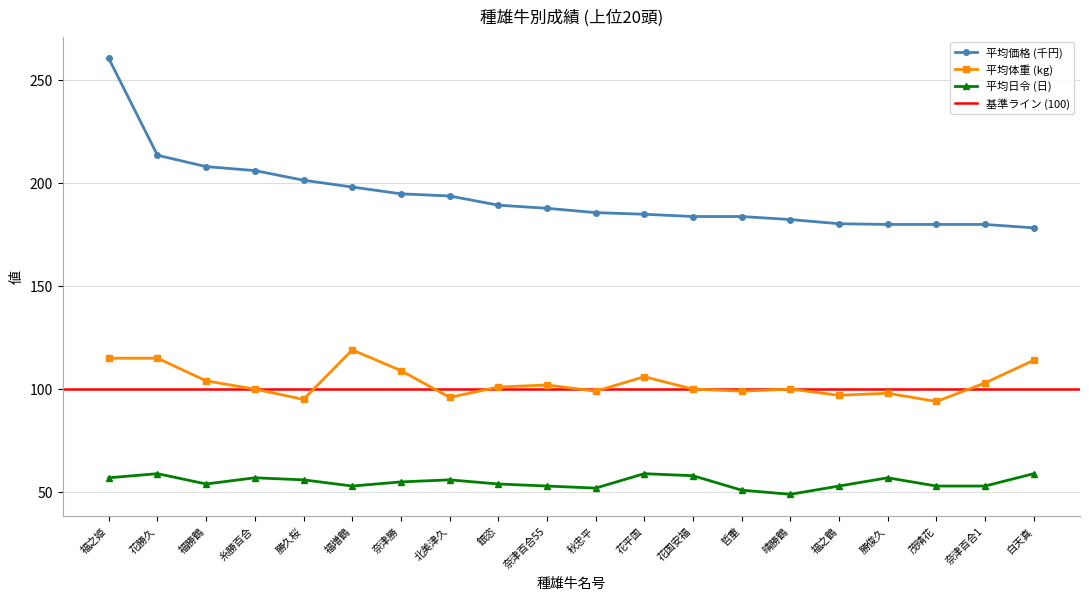

True or false: 平均体重 and 平均価格 cross at least once.

False